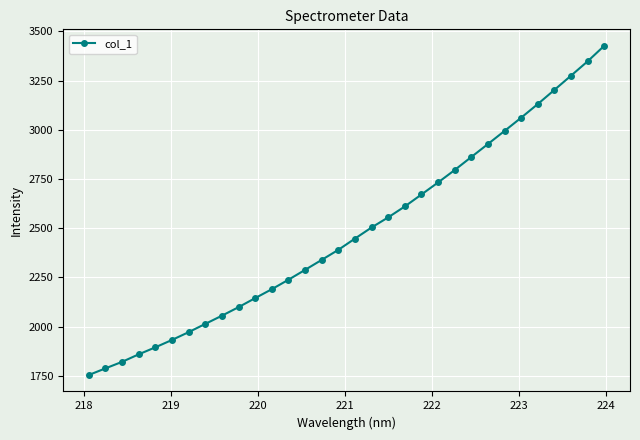

What is the value of the 23rd point from the left?

2795.6